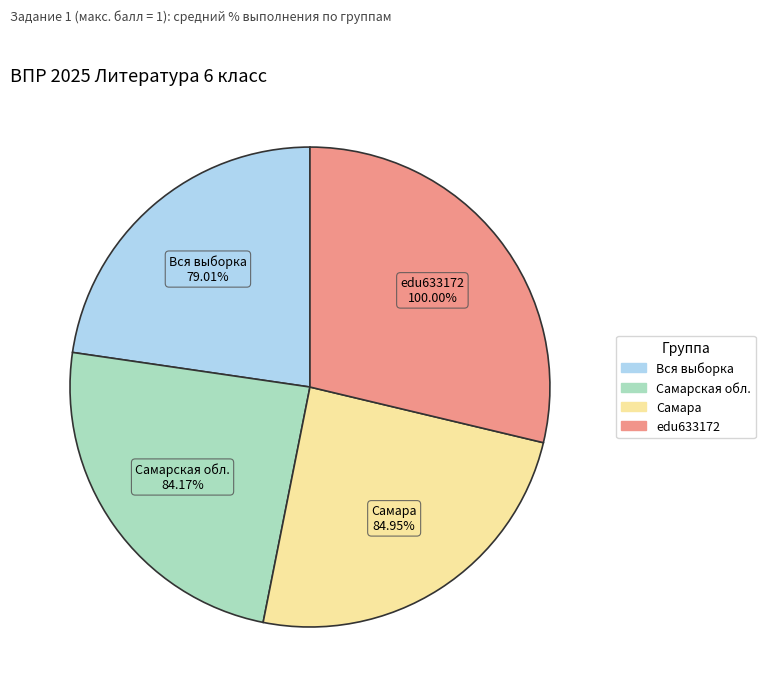

Rank the categories by value from highest to lowest.

edu633172, Самара, Самарская обл., Вся выборка